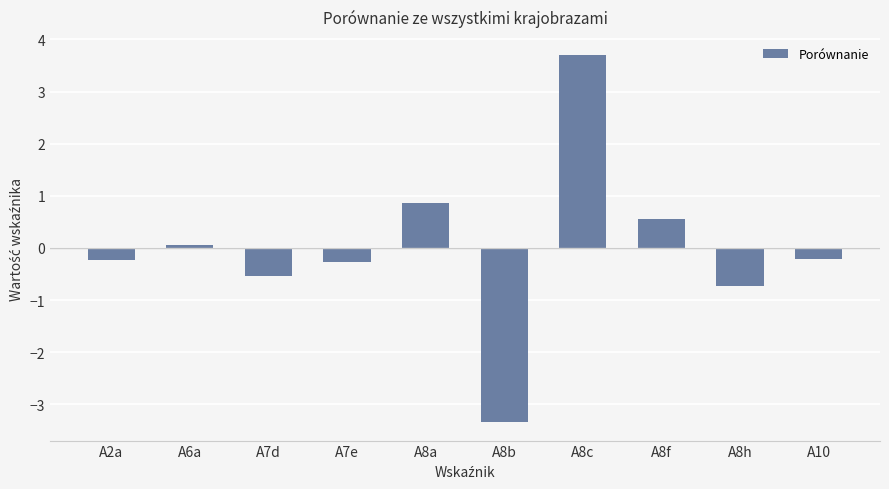

What is the difference between the maximum and second lowest values?

4.4